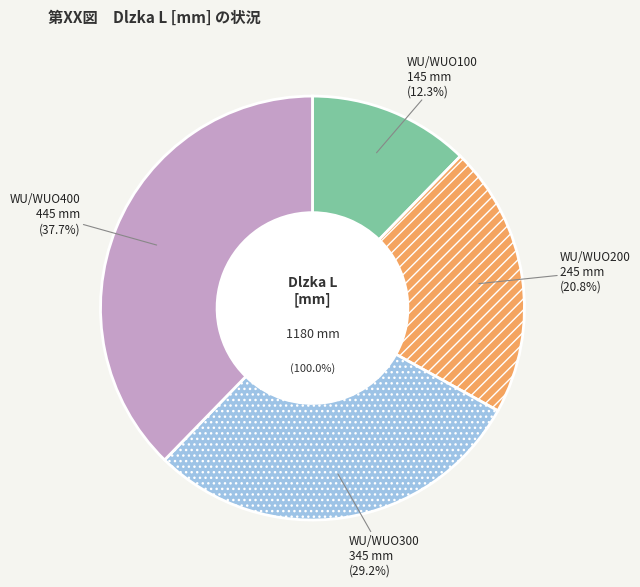

Which category has the smallest portion of the pie?

WU/WUO100